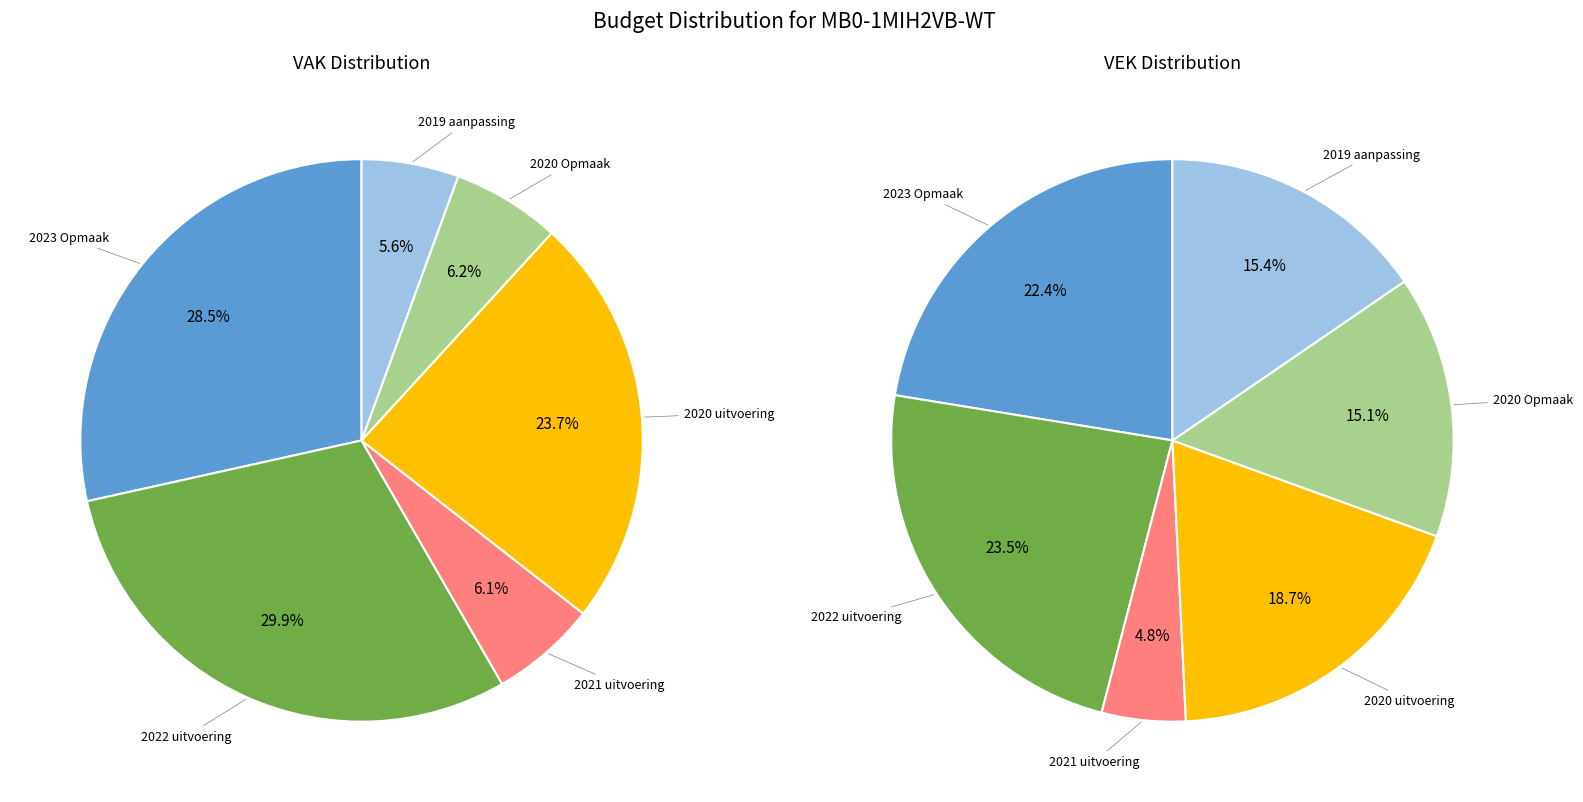

Is 2020 uitvoering the majority of the pie?

No